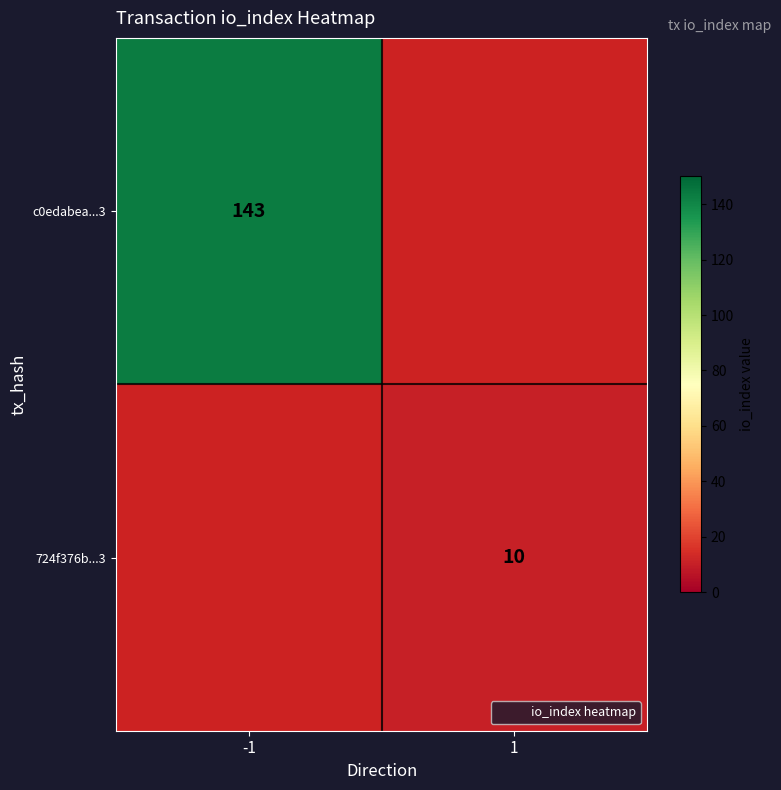

Which series has the largest range (max minus min)?

c0edabea...3